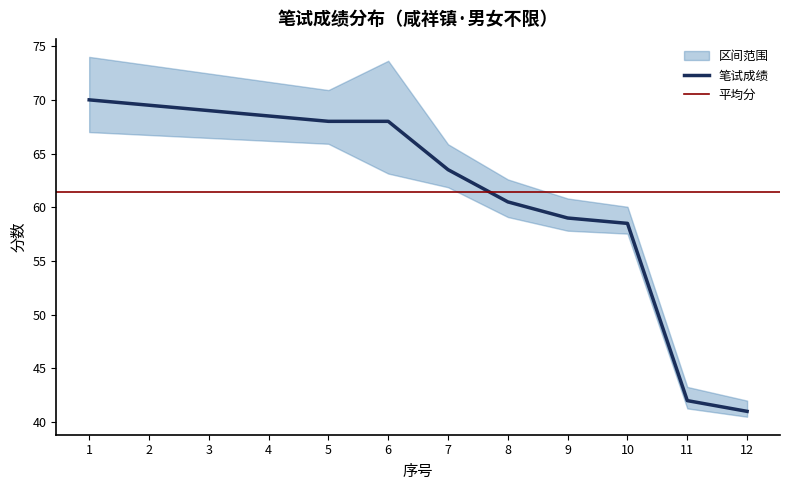

What is the sum of the values at 3 and 4?

137.5